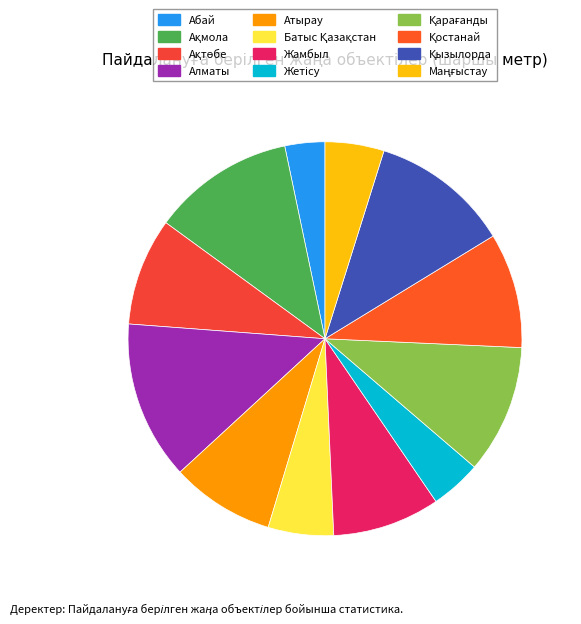

Is Ақмола the majority of the pie?

No